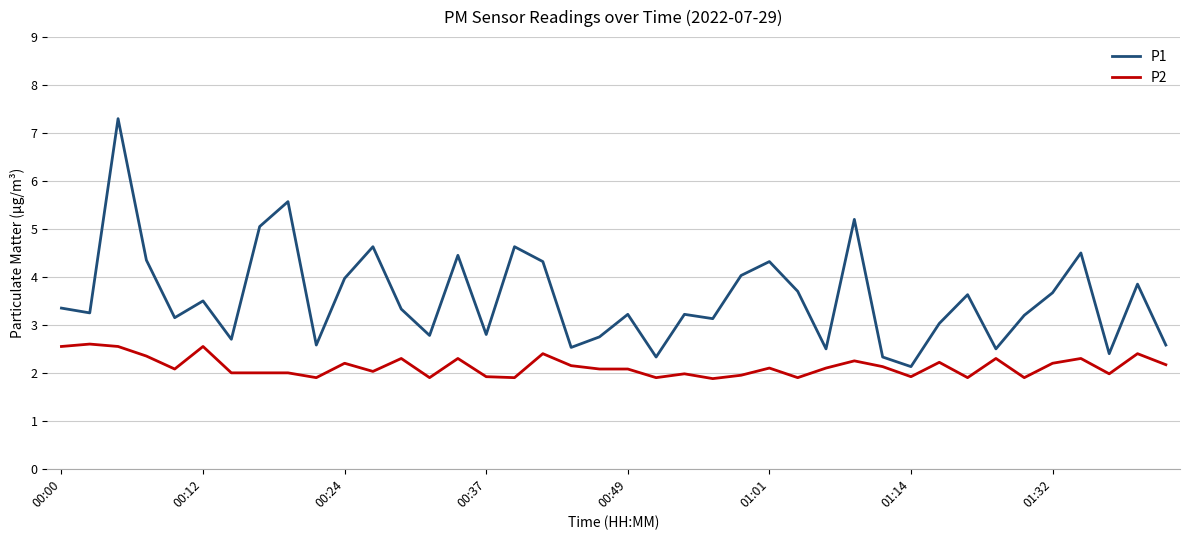

True or false: P2 and P1 intersect in this chart.

False